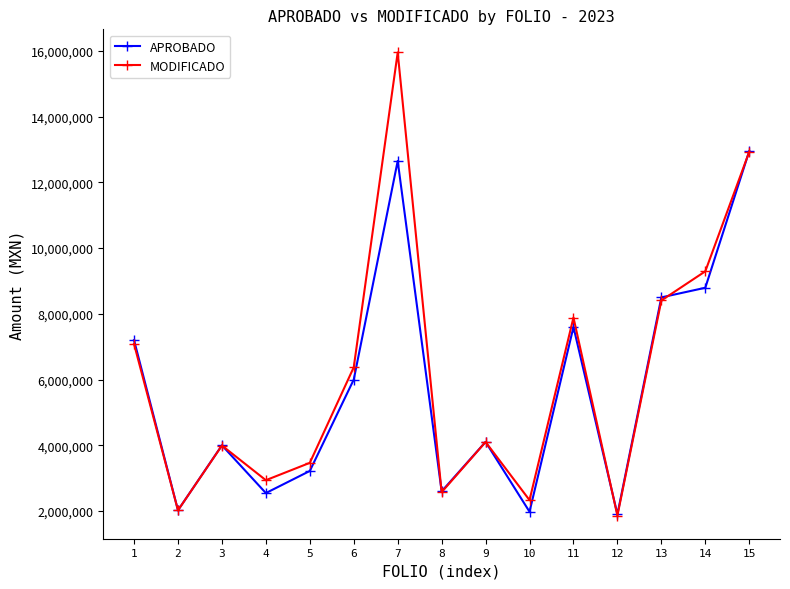

At which category is the sum across all series the highest?

7